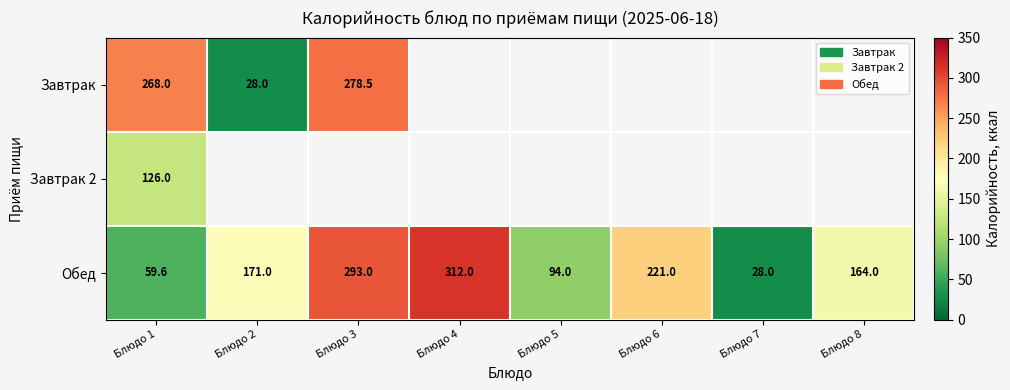

What is the sum of all Обед values?

1342.6